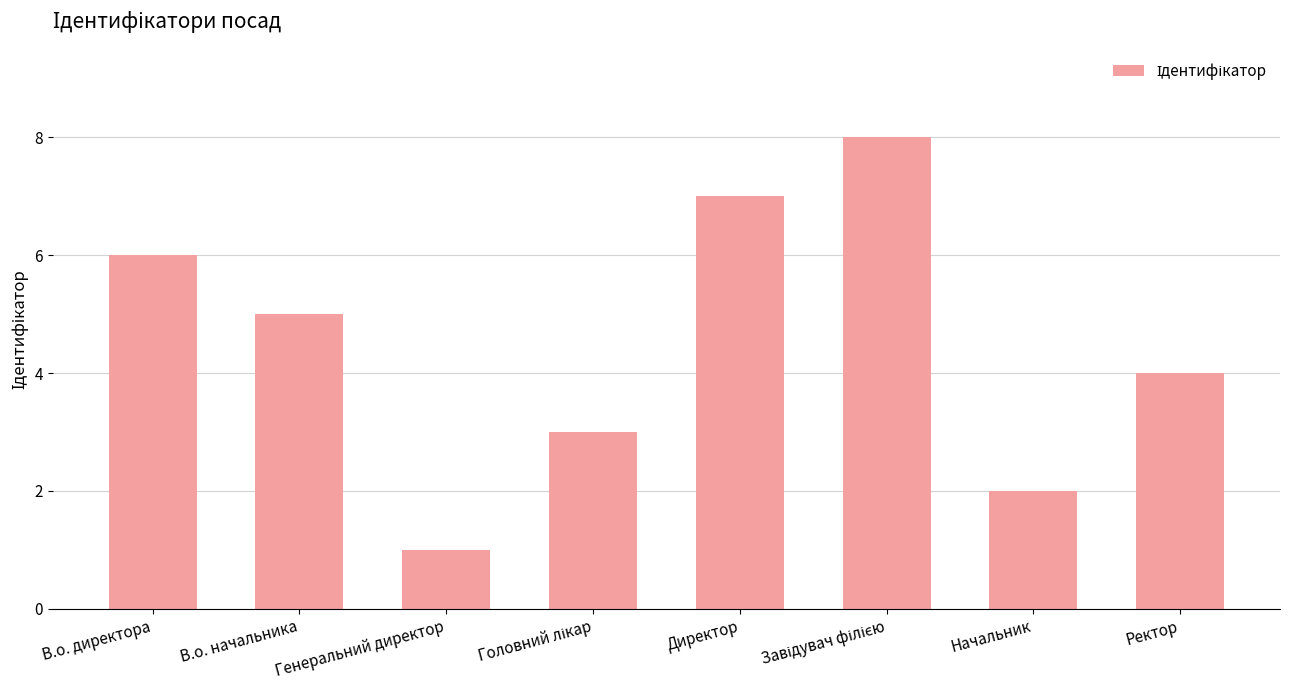

How many bars are there in total?

8